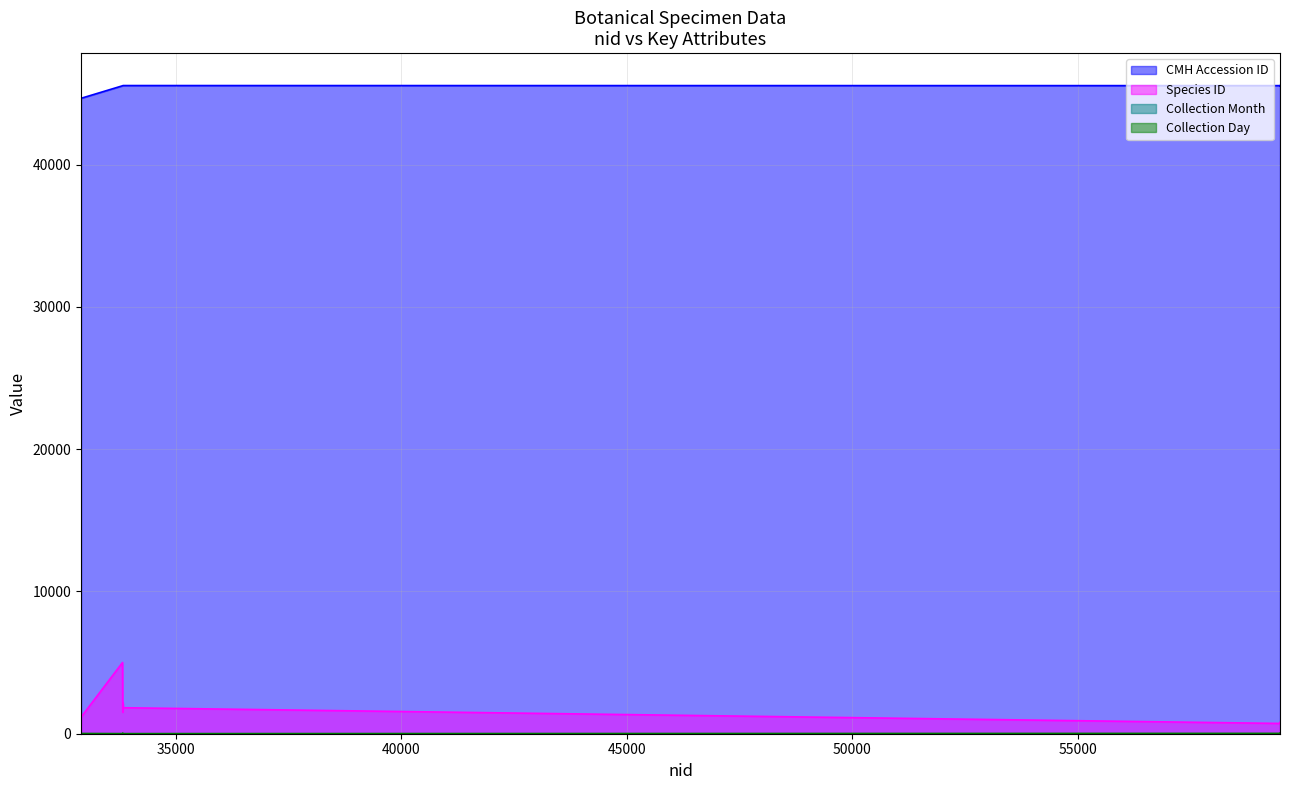

True or false: CMH Accession ID has more than 0 points higher than both neighbors.

True